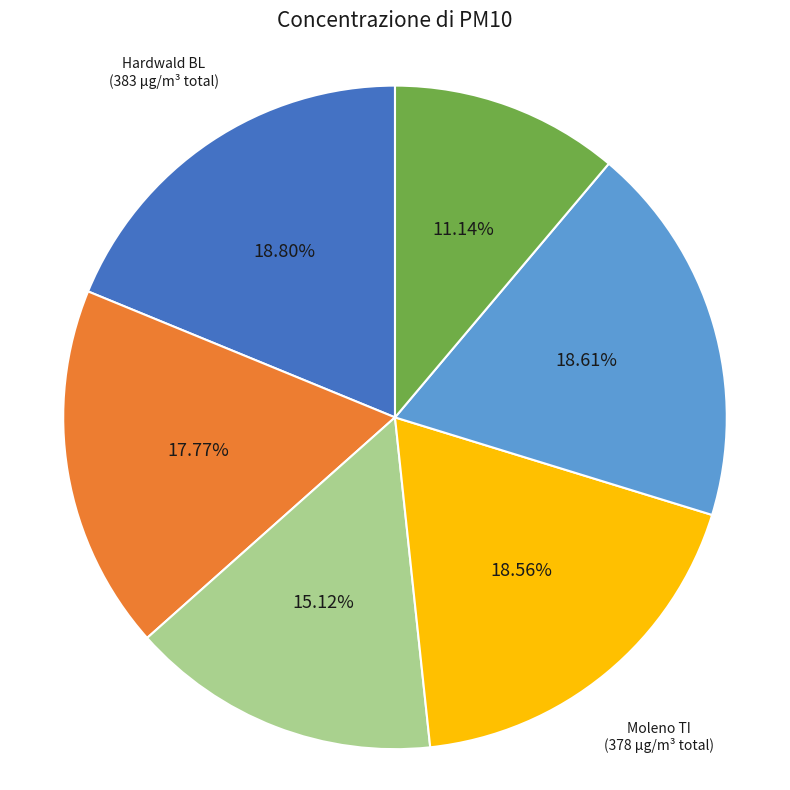

How many slices are in this pie chart?

6